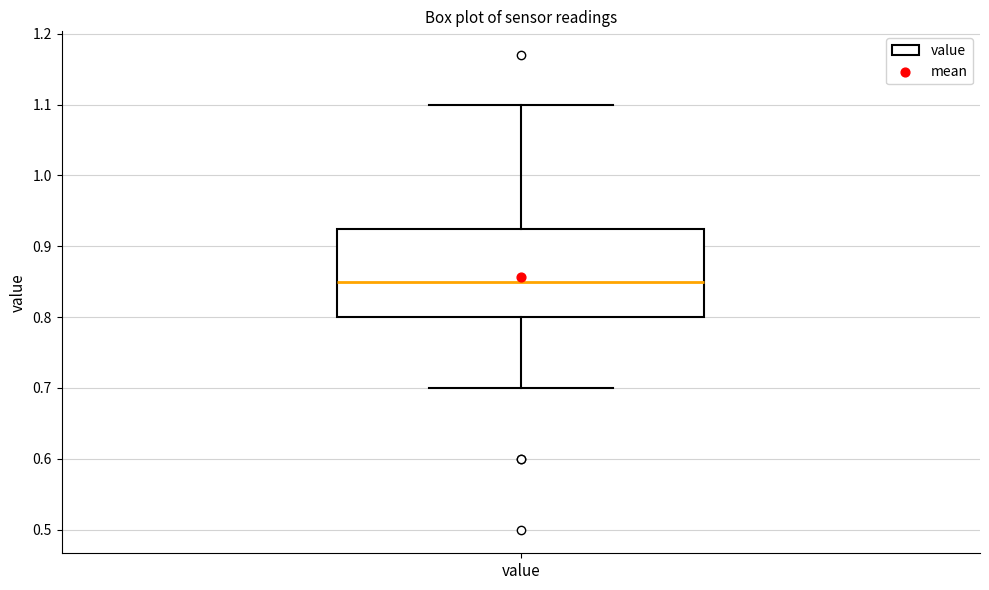

Transcribe this box plot: give where the median line is, the range the box spans, and where the two whiskers end, as read against the y-axis. The values are not printed on the chart, so give them approximately, as read against the axis.

median 0.85, box 0.80 to 0.93, whiskers 0.70 to 1.10